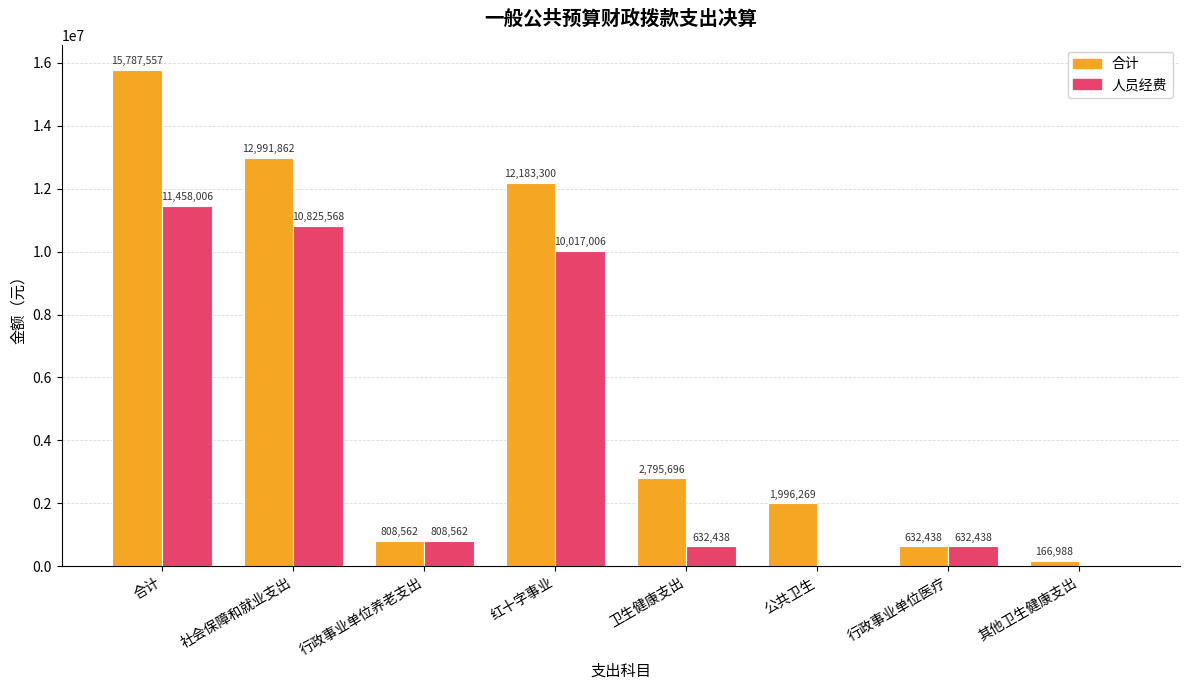

What is the sum of the 合计 values at 行政事业单位养老支出 and 红十字事业?

12991861.6